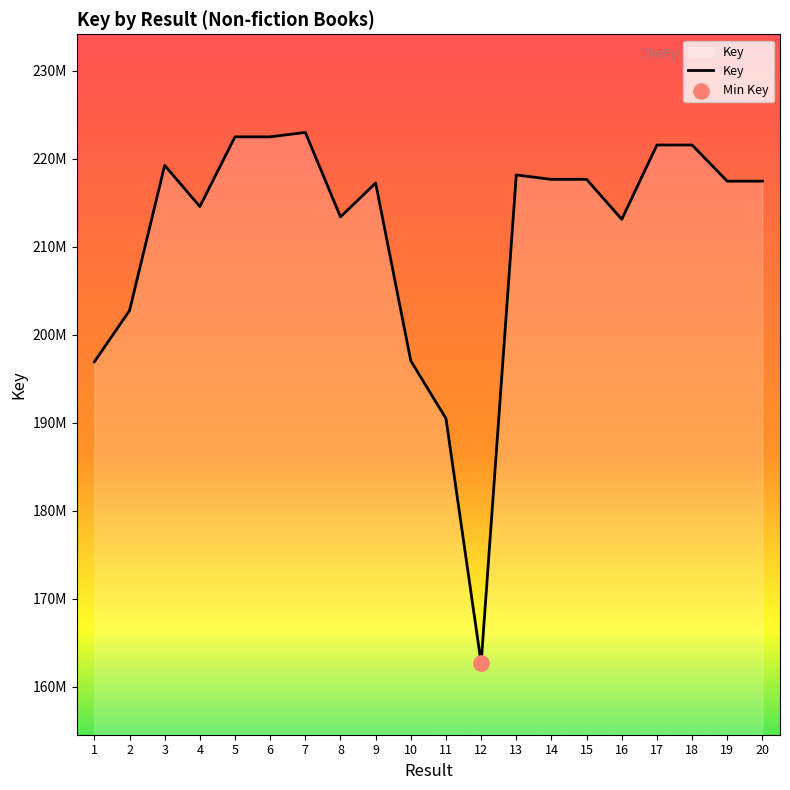

Approximately how many times larger is the value at 4 compared to 15?

1.0